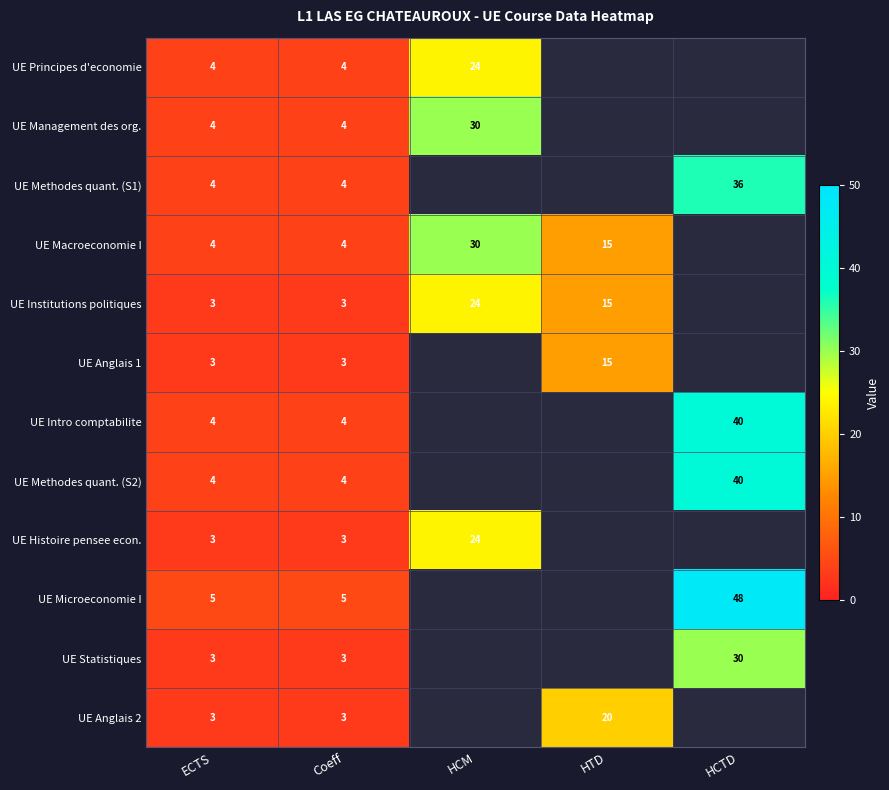

How many series are shown in this chart?

12